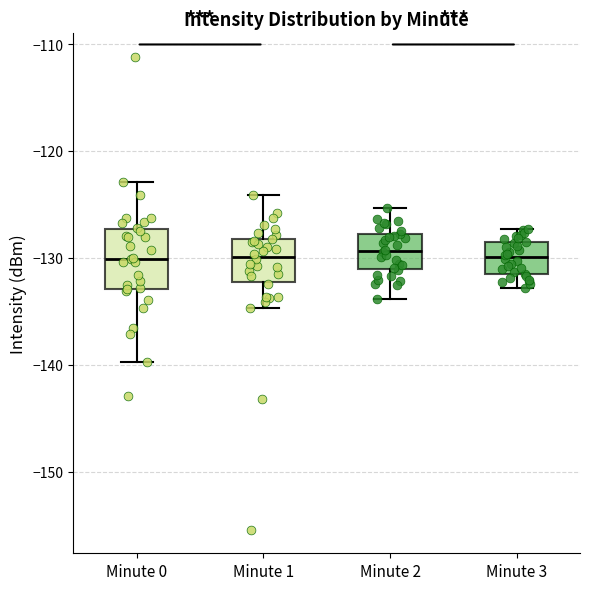

Which box is the tallest, from its lower edge to its upper edge?

Minute 0